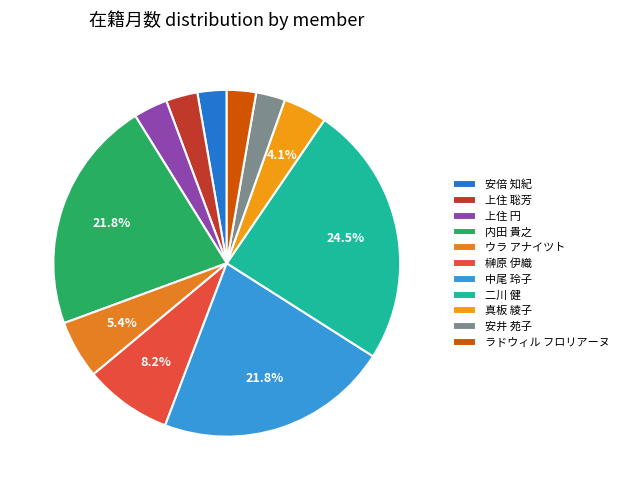

Between 中尾 玲子 and 真板 綾子, which is larger?

中尾 玲子